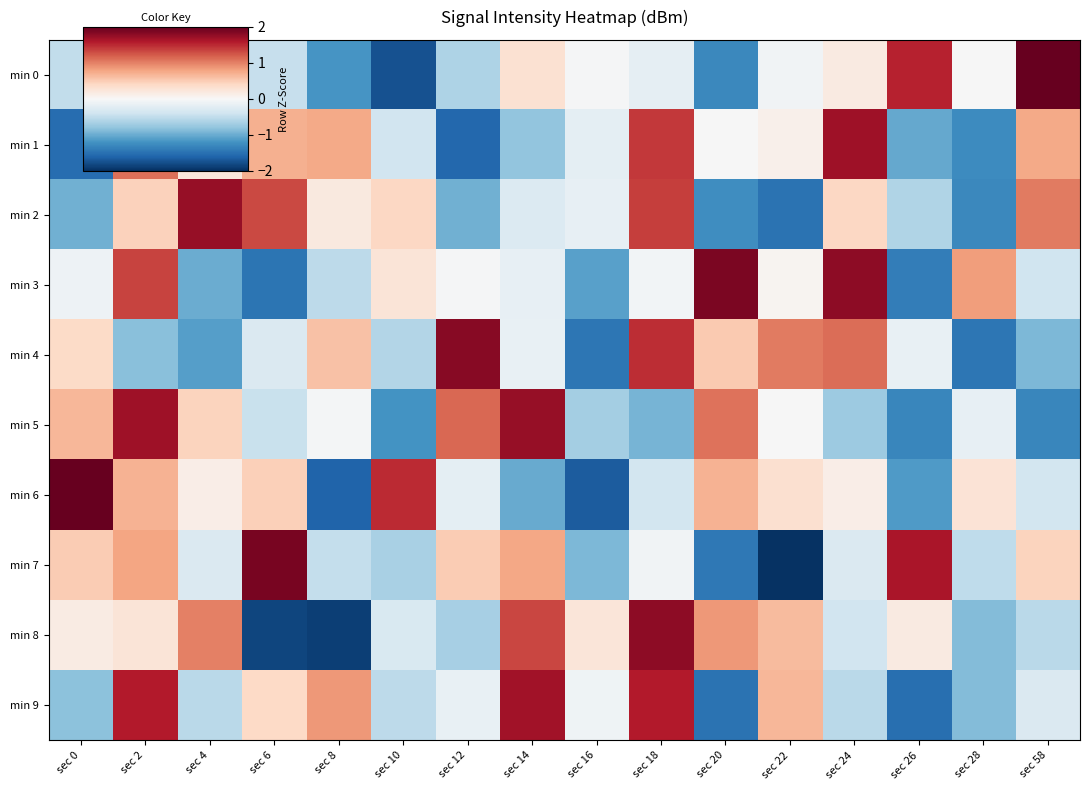

How many categories are shown in the chart?

16